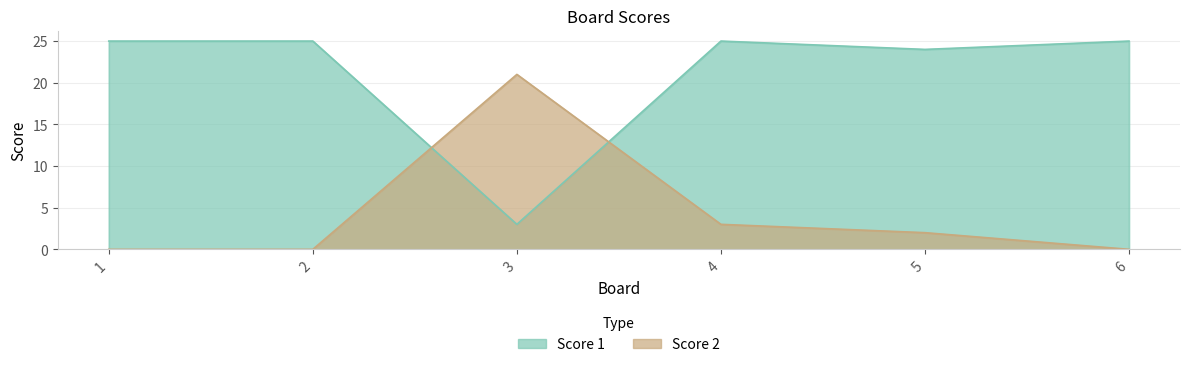

Which series has the largest range (max minus min)?

Score 1